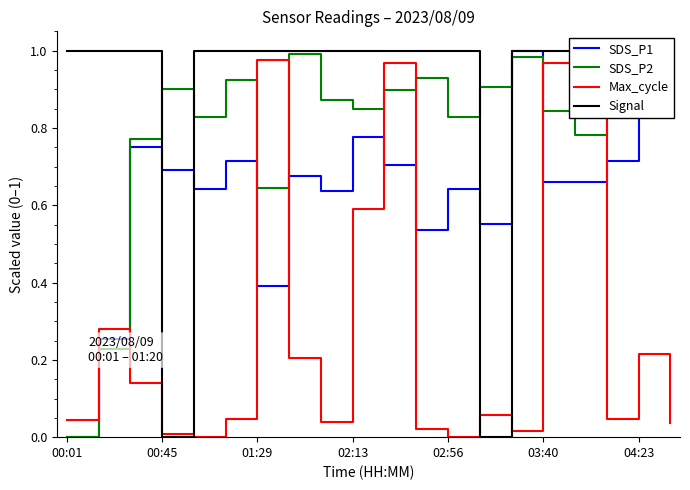

What is the difference between the maximum and second lowest values in the SDS_P1 series?

0.7